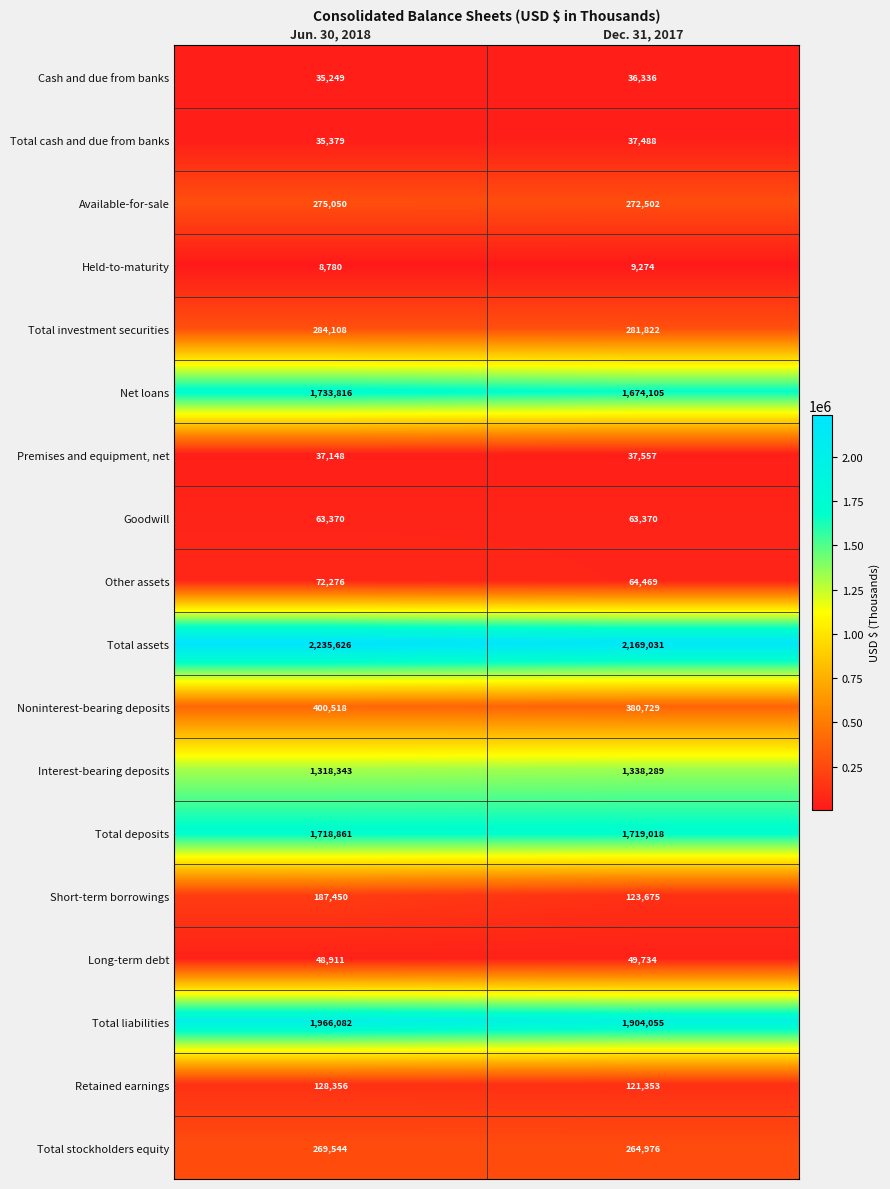

What is the spread (max minus min) of values at Dec. 31, 2017?

2159757